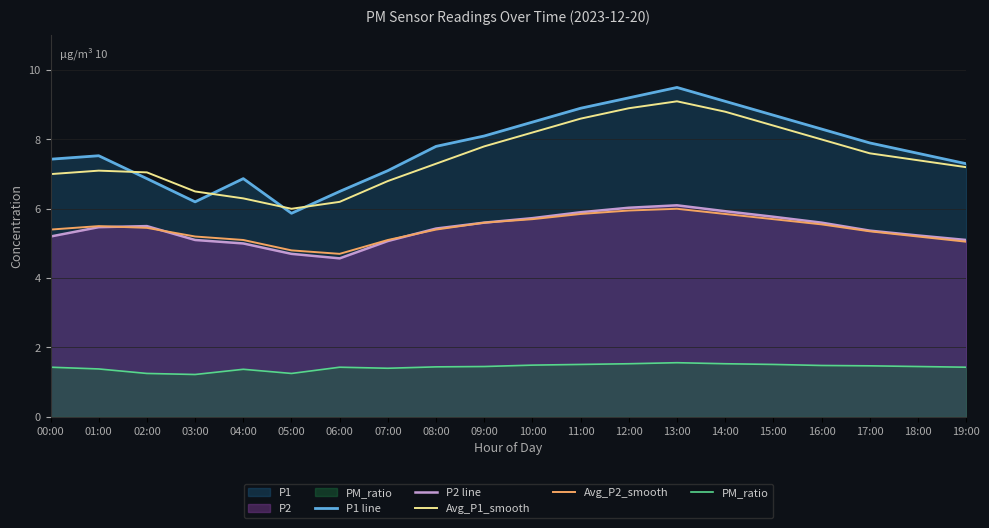

True or false: Avg_P1_smooth and PM_ratio intersect in this chart.

False